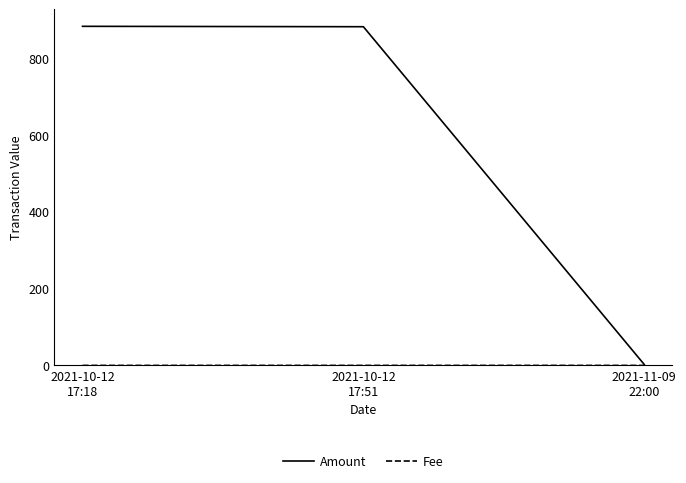

Which series has the largest range (max minus min)?

Amount